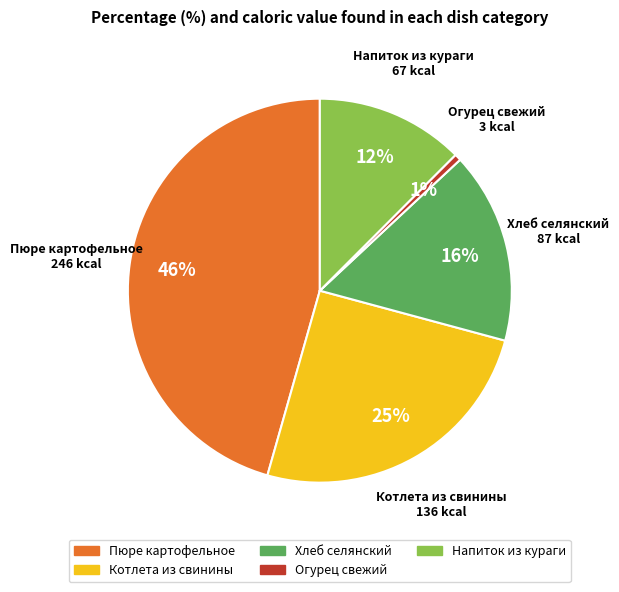

To the nearest percent, what is the average slice percentage?

20%